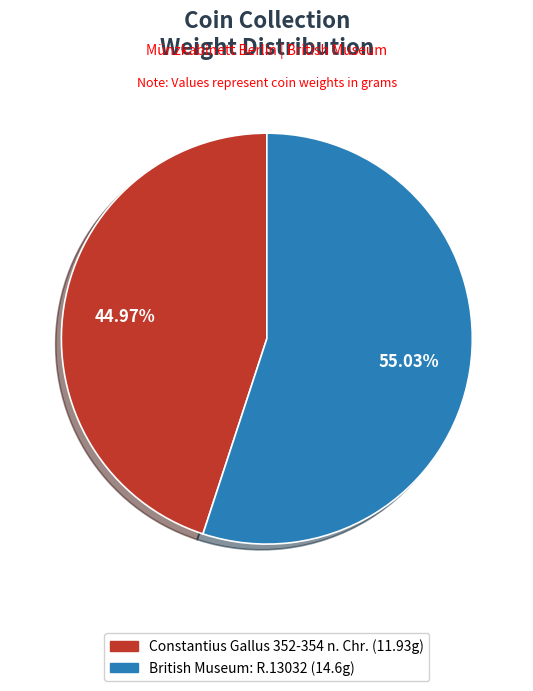

Does British Museum: R.13032 represent more than half of the total?

Yes